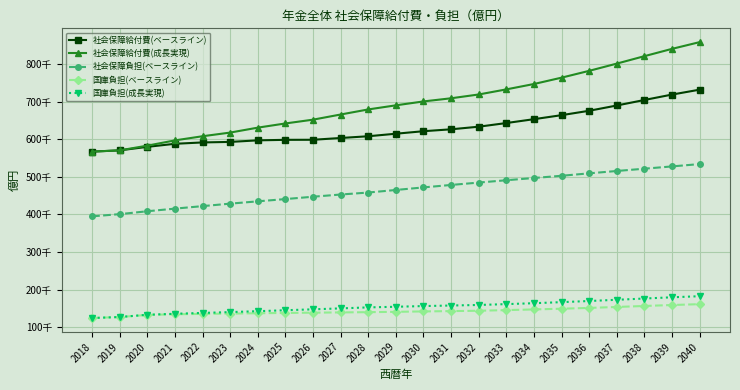

Does the chart have visible grid lines?

Yes